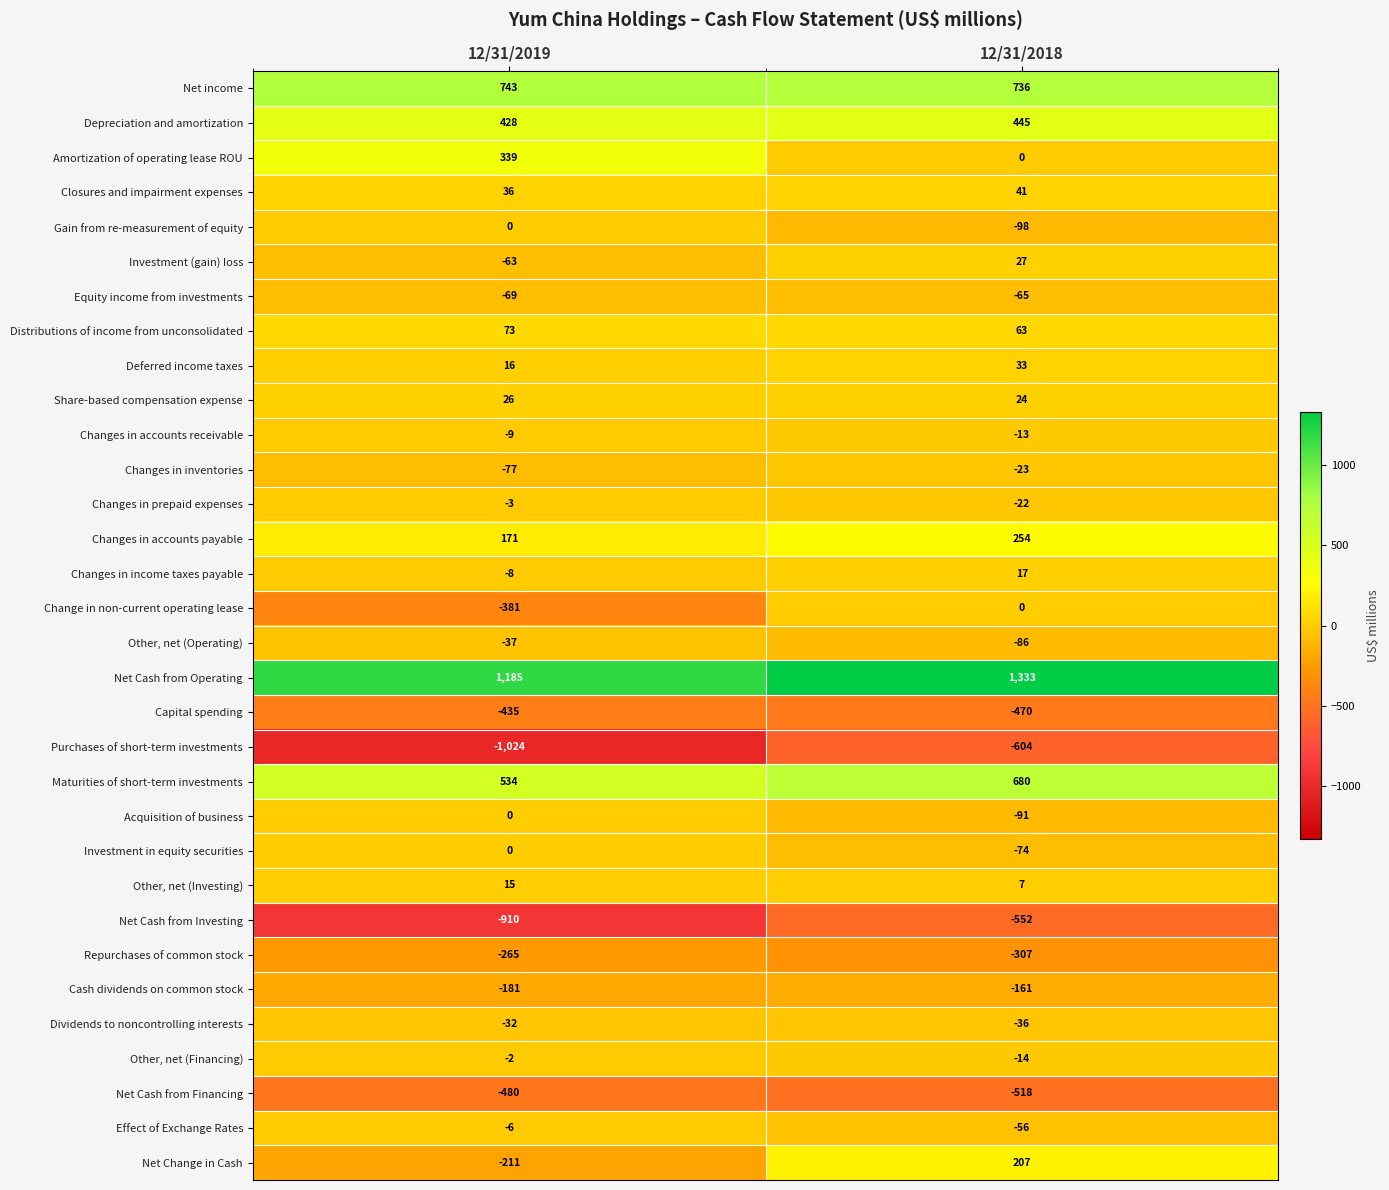

The Acquisition of business series shows -146 at 12/31/2018. True or false?

False